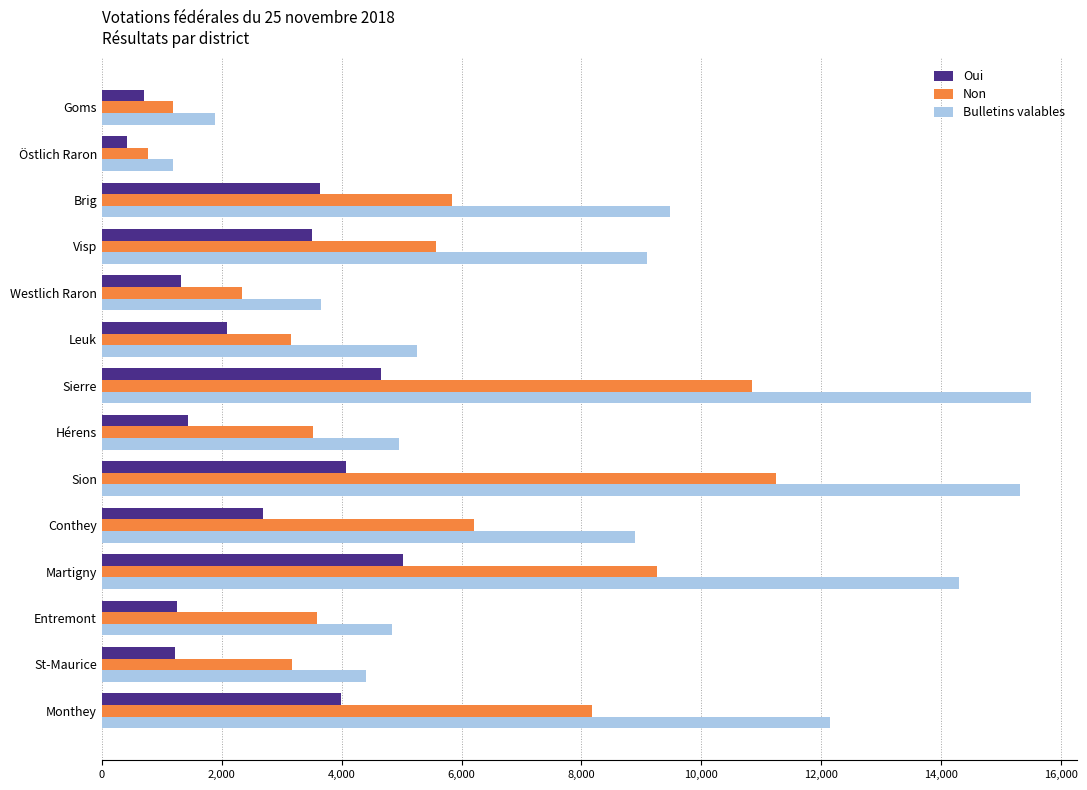

What is the average value of the Oui series?

2572